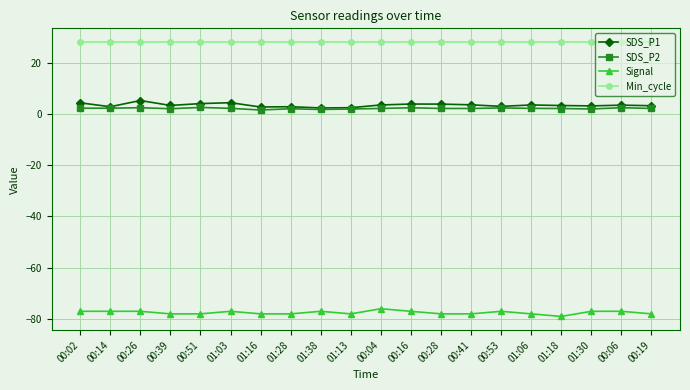

True or false: Min_cycle and SDS_P1 intersect in this chart.

False